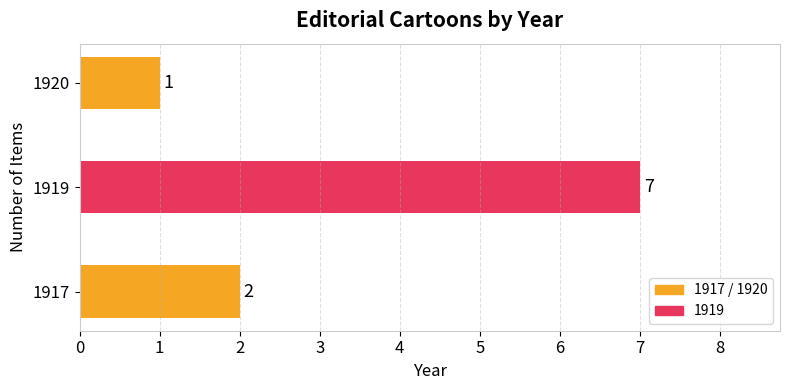

Are the bars horizontal?

Yes